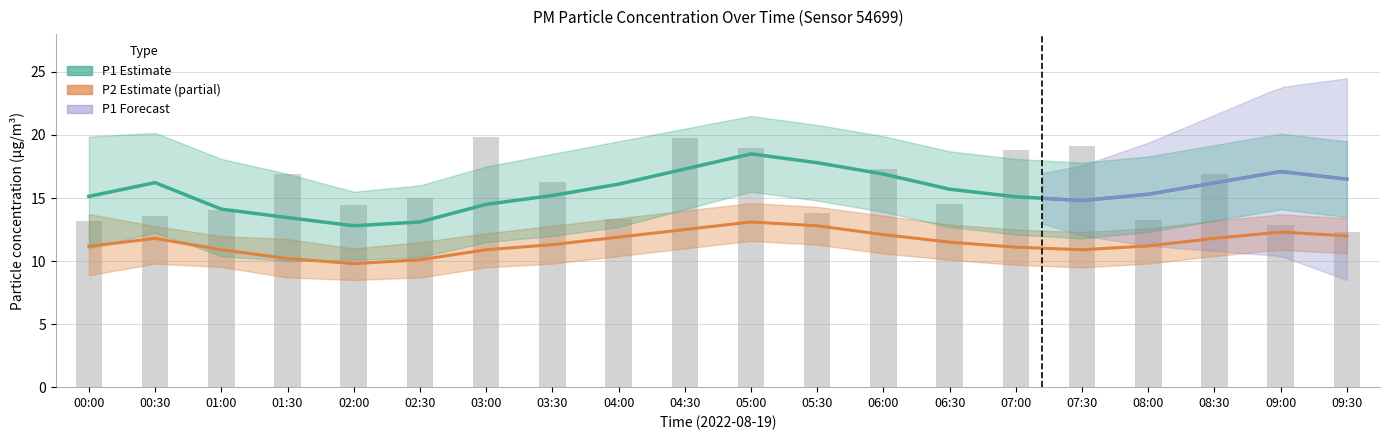

Reading right to left, list all the values displayed in this chart.

P1: 16.5	17.1	16.2	15.3	14.8	15.1	15.7	16.9	17.8	18.5	17.3	16.1	15.2	14.5	13.1	12.8	13.4	14.1	16.2	15.1
P2: 12.0	12.3	11.8	11.2	10.9	11.1	11.5	12.1	12.8	13.1	12.5	11.9	11.3	10.9	10.1	9.8	10.2	10.9	11.8	11.2
P1_upper: 19.5	20.1	19.2	18.3	17.8	18.1	18.7	19.9	20.8	21.5	20.5	19.5	18.5	17.5	16.0	15.5	16.9	18.1	20.2	19.9
P1_lower: 13.5	14.1	13.2	12.3	11.8	12.1	12.7	13.9	14.8	15.5	14.1	12.7	12.0	11.5	10.3	10.1	10.0	10.4	12.3	11.0
P2_upper: 13.4	13.7	13.2	12.6	12.3	12.5	12.9	13.6	14.3	14.6	14.0	13.4	12.8	12.2	11.5	11.0	11.8	12.0	12.8	13.7
P2_lower: 10.6	10.9	10.4	9.8	9.5	9.7	10.1	10.6	11.3	11.6	11.0	10.4	9.8	9.5	8.7	8.5	8.7	9.5	9.8	8.9